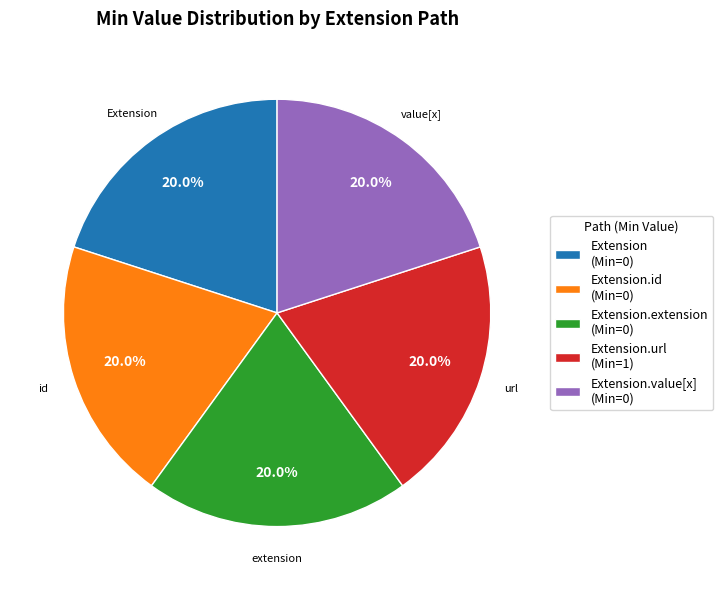

Does Extension.value[x] (Min=0) account for over 50% of the chart?

No